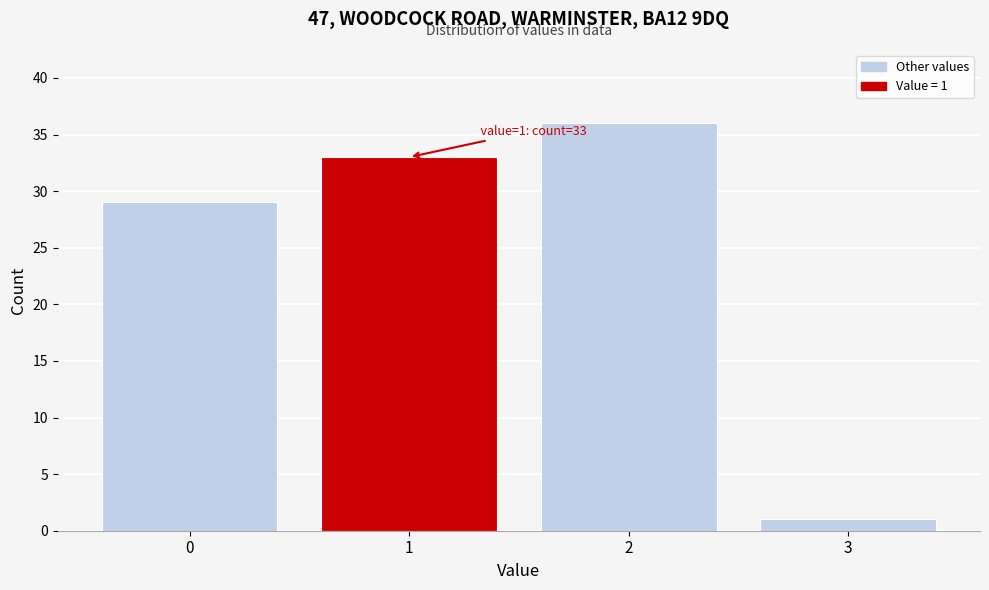

Reading left to right, extract all data points from this chart.

0=29	1=33	2=36	3=1